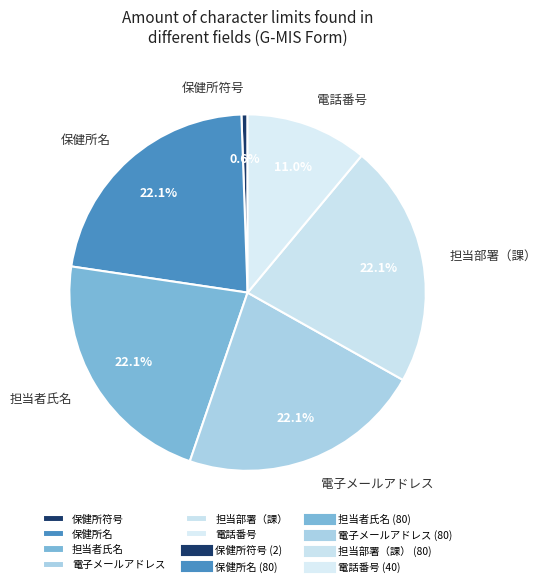

True or false: 保健所符号 accounts for 9% of the total.

False